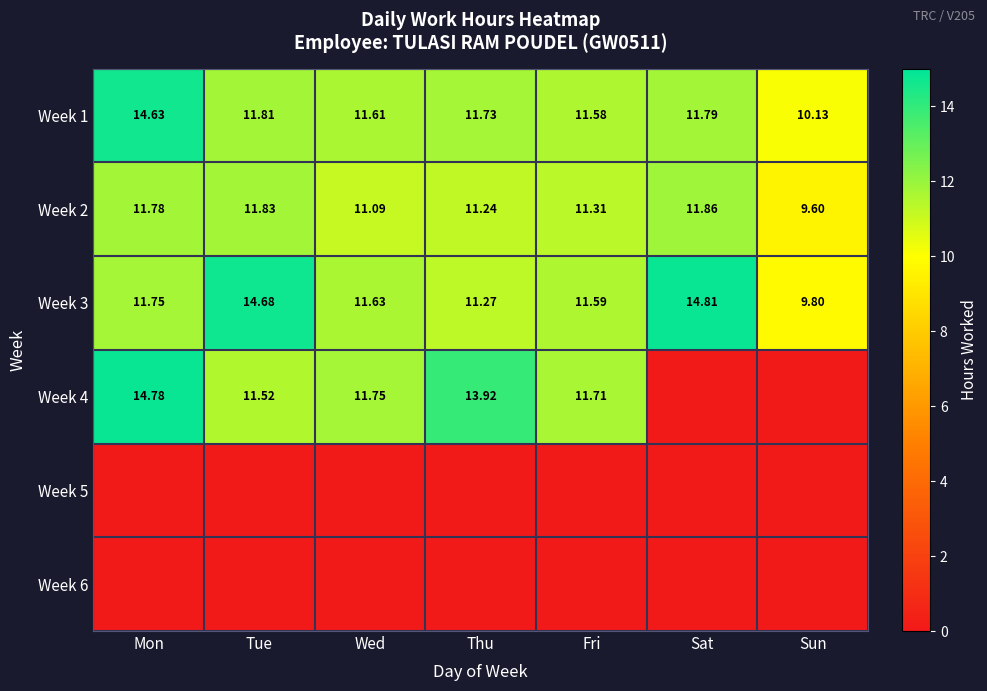

How many data points in Week 3 are less than 11?

1